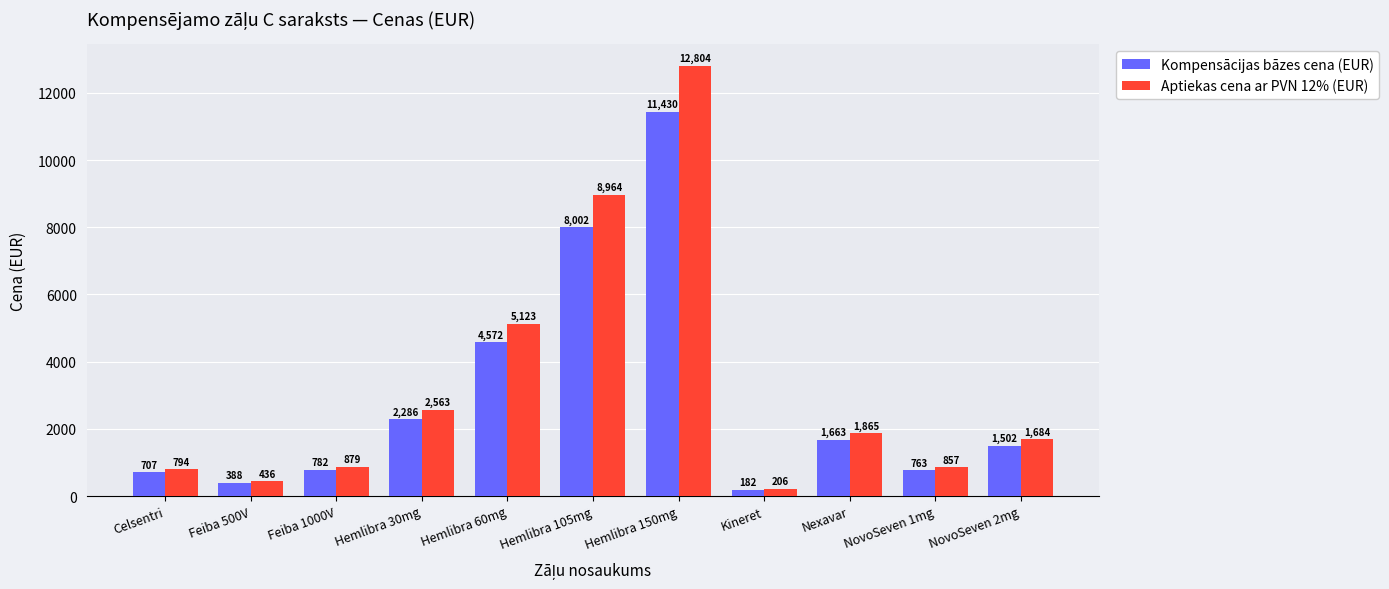

What is the average value of the Aptiekas cena ar PVN 12% (EUR) series?

3288.7